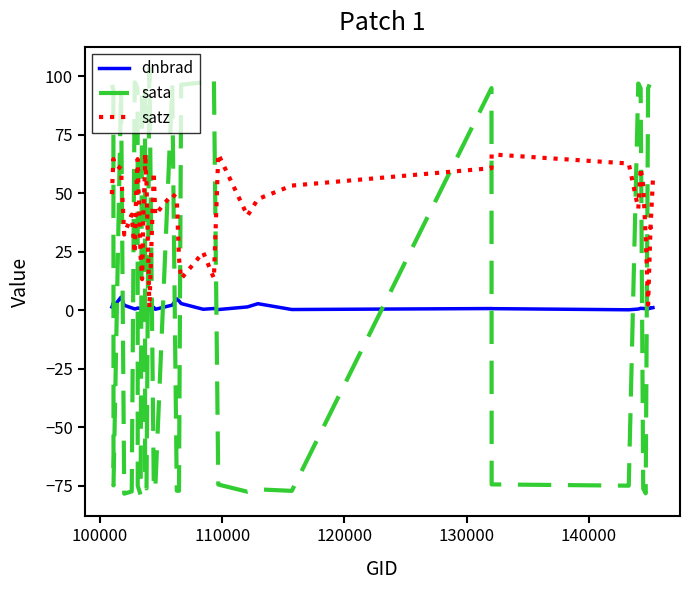

Which series has the largest total across all categories?

satz